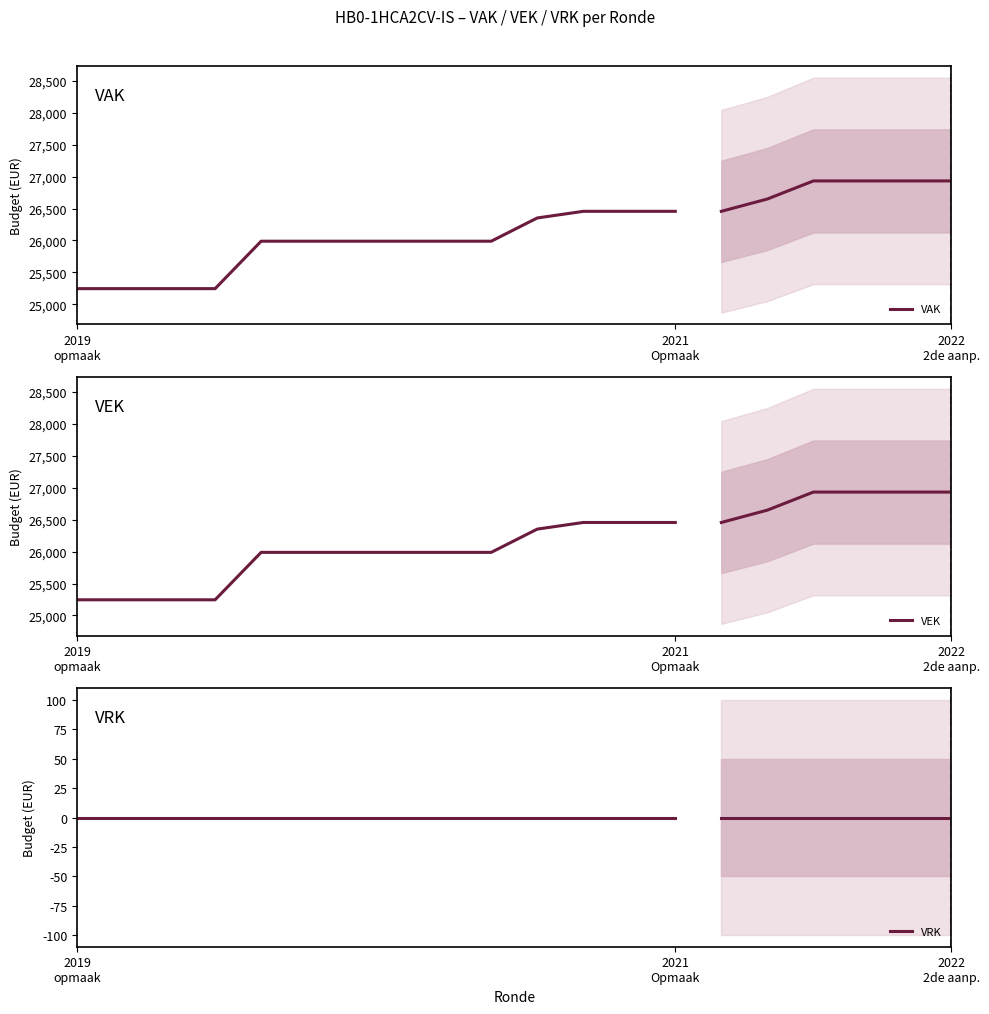

At which label does VEK reach its minimum?

2019
opmaak